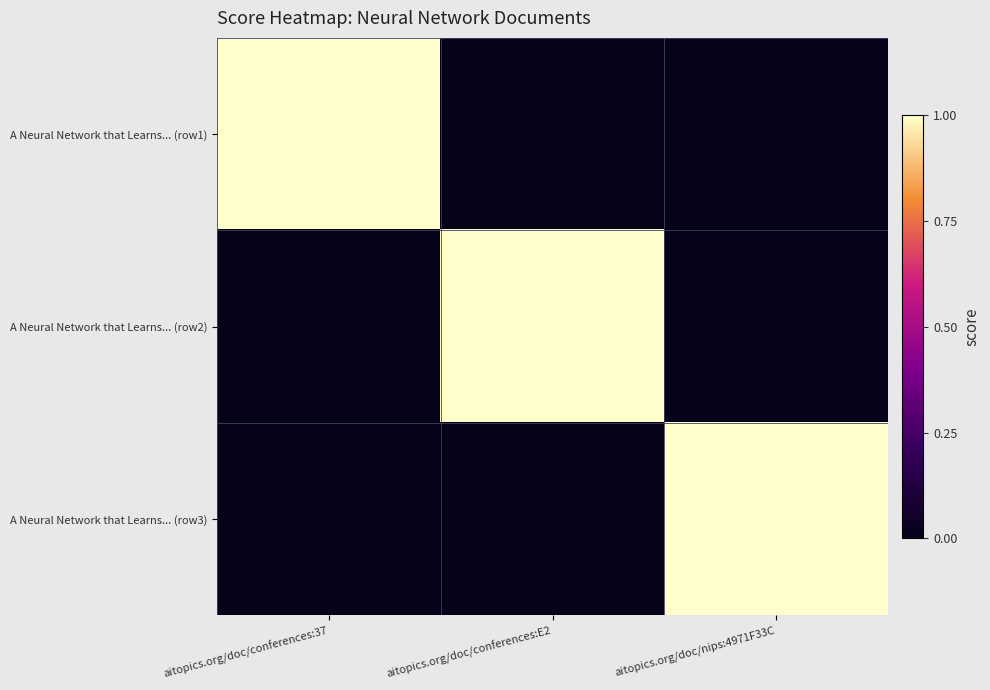

Reading left to right, transcribe all the data shown in this chart.

A Neural Network that Learns... (row1): aitopics.org/doc/conferences:37=1	aitopics.org/doc/conferences:E2=0	aitopics.org/doc/nips:4971F33C=0
A Neural Network that Learns... (row2): aitopics.org/doc/conferences:37=0	aitopics.org/doc/conferences:E2=1	aitopics.org/doc/nips:4971F33C=0
A Neural Network that Learns... (row3): aitopics.org/doc/conferences:37=0	aitopics.org/doc/conferences:E2=0	aitopics.org/doc/nips:4971F33C=1